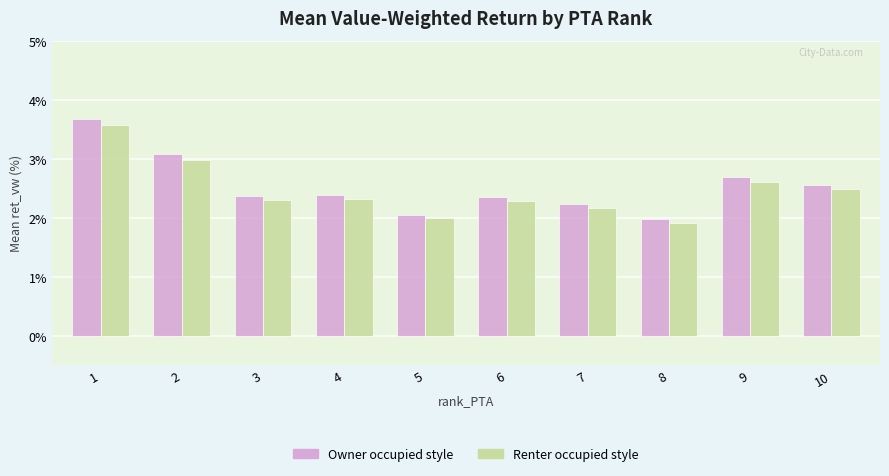

What is the total value across all series at 9?

5.3